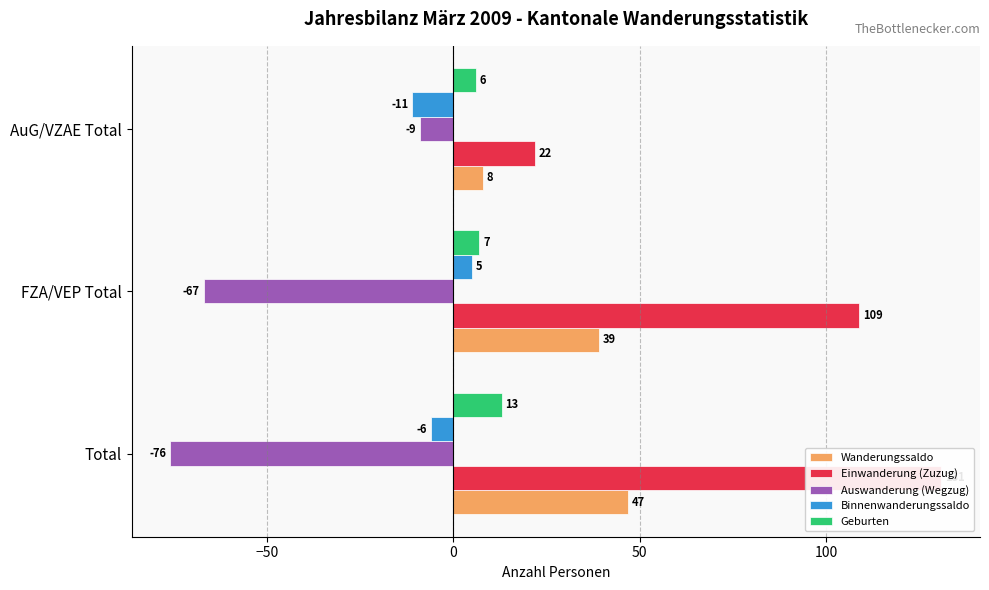

True or false: Einwanderung (Zuzug) has a value of 218 at Total.

False